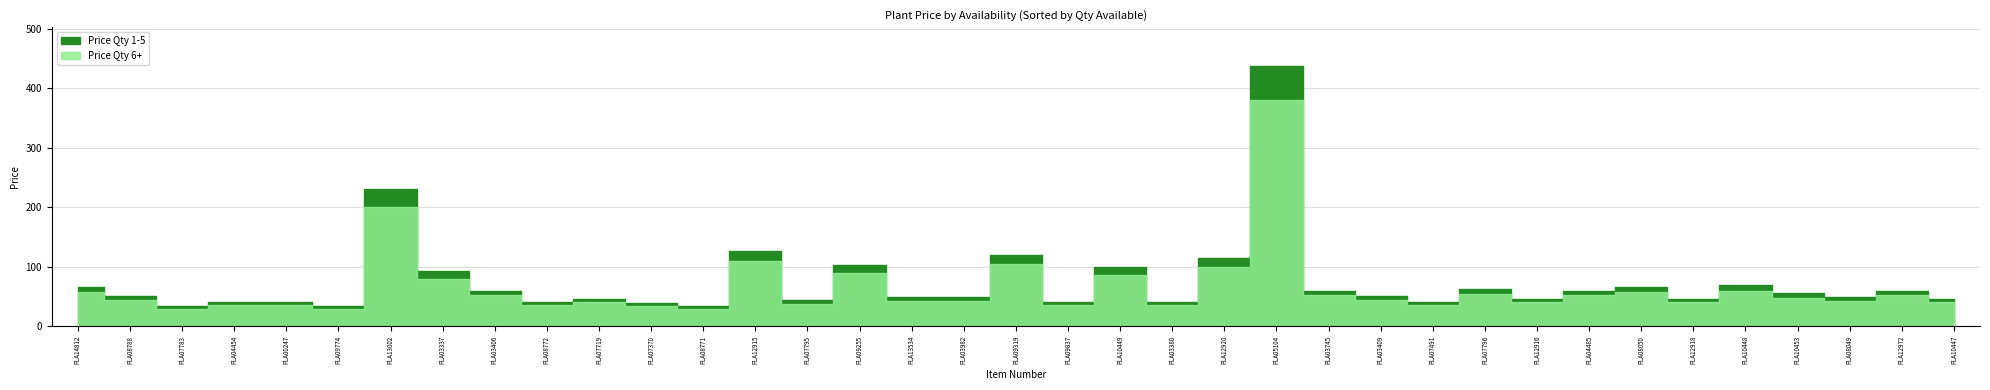

At which category does the chart reach its peak across all series?

PLA05104